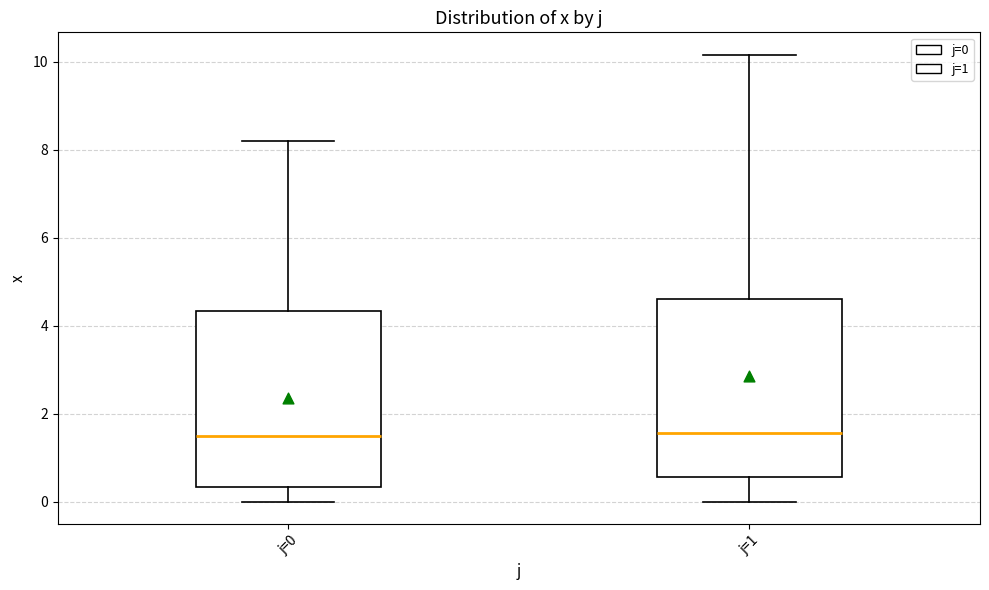

Reading left to right, transcribe this box plot: for each box, give where its median line is, the range the box spans, and where its two whiskers end, as read against the y-axis. The values are not printed on the chart, so give them approximately, as read against the axis.

j=0: median 1.4, box 0.4 to 4.4, whiskers 0.0 to 8.2
j=1: median 1.6, box 0.6 to 4.6, whiskers 0.0 to 10.2